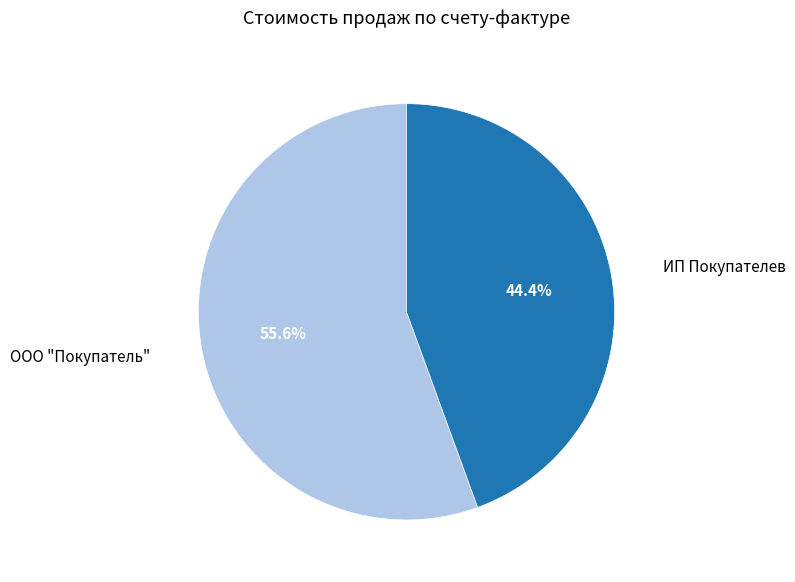

To the nearest percent, what is the average slice percentage?

50%